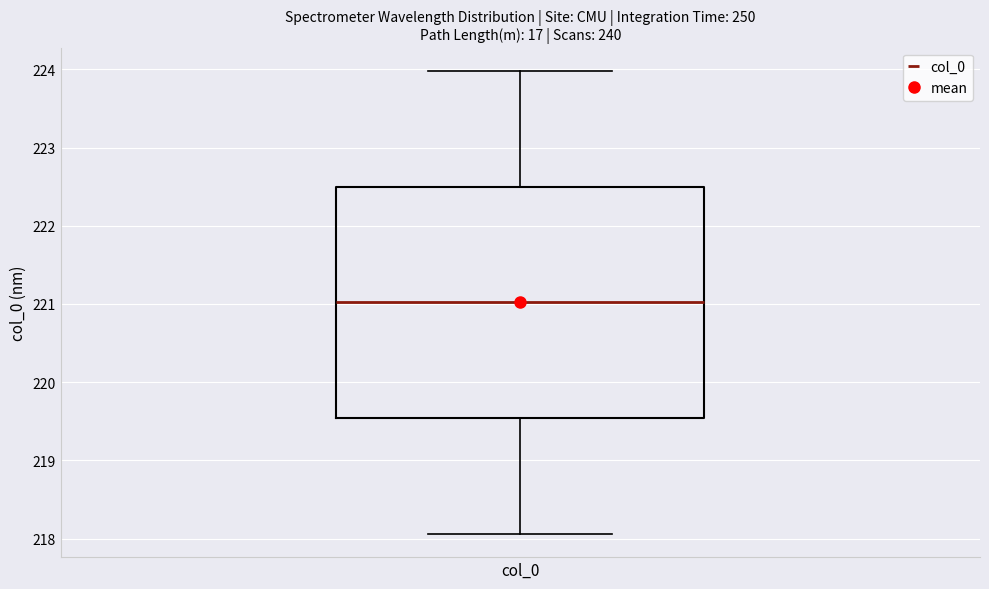

Transcribe this box plot: give where the median line is, the range the box spans, and where the two whiskers end, as read against the y-axis. The values are not printed on the chart, so give them approximately, as read against the axis.

median 221.0, box 219.5 to 222.5, whiskers 218.1 to 224.0